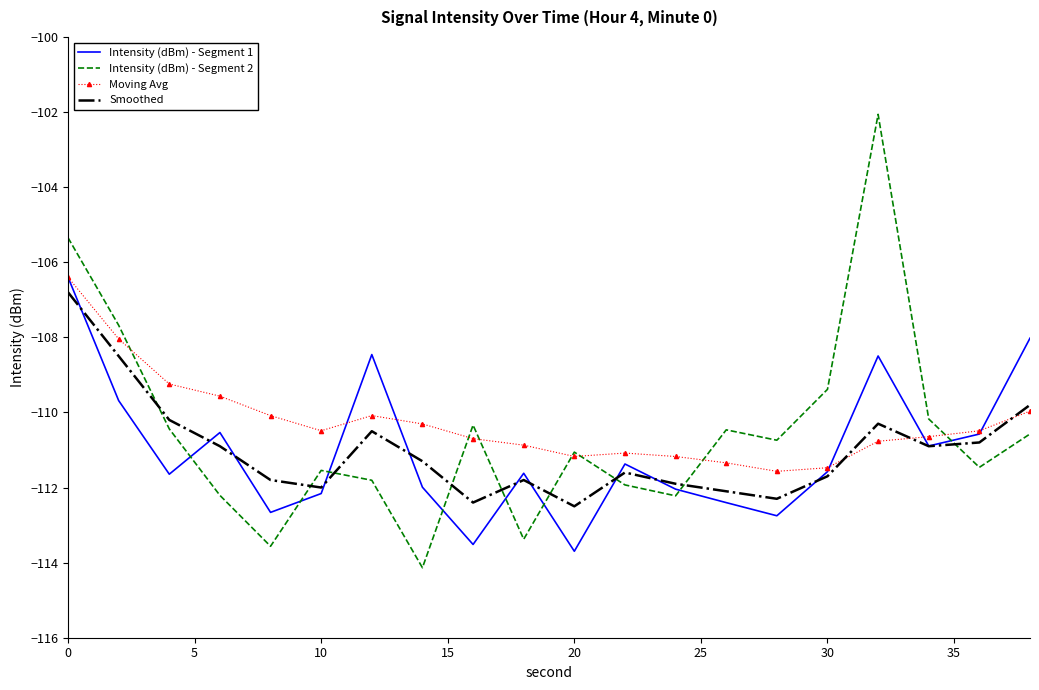

What is the average value of the Moving Avg series?

-110.3